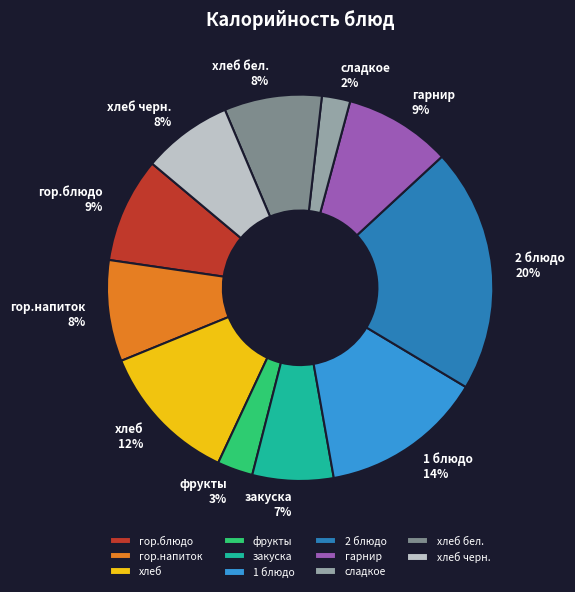

To the nearest percent, what is the difference between the хлеб and хлеб бел. slice percentages?

4%